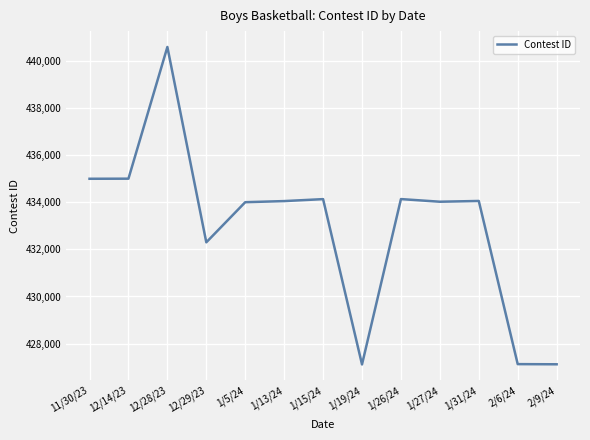

At which category does the chart reach its peak across all series?

12/28/23